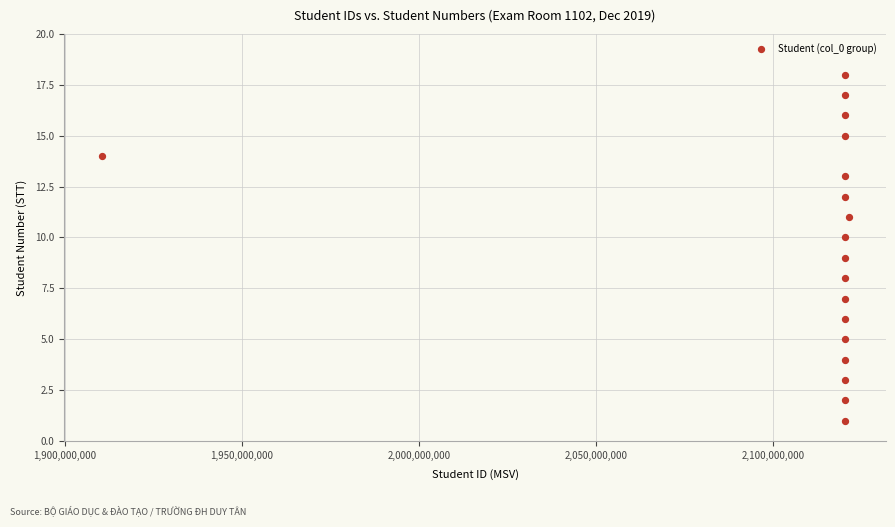

What is the range of X values (max minus min)?

211000711